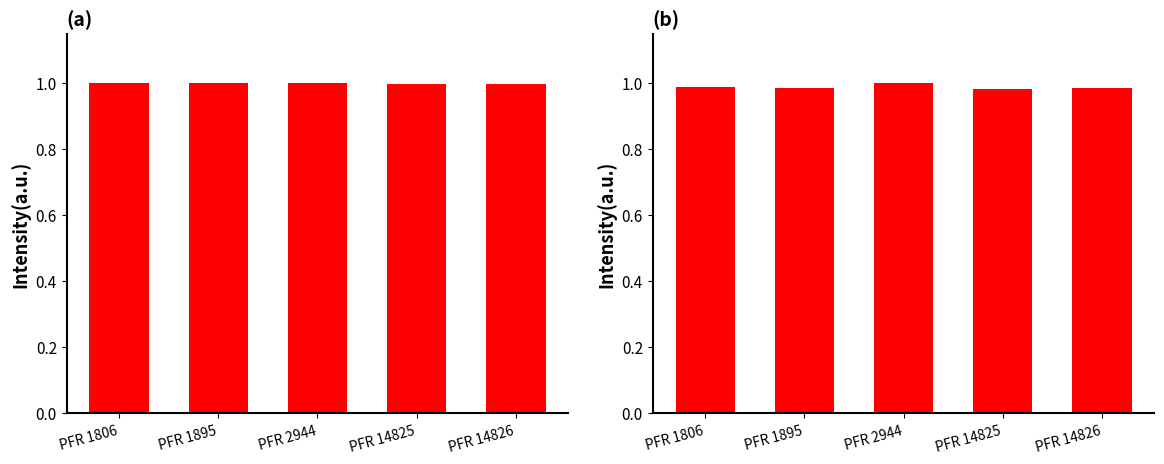

Reading left to right, extract all data points from this chart.

Length: PFR 1806=1.0	PFR 1895=1.0	PFR 2944=1.0	PFR 14825=1.0	PFR 14826=1.0
Average Mass: PFR 1806=1.0	PFR 1895=1.0	PFR 2944=1.0	PFR 14825=1.0	PFR 14826=1.0